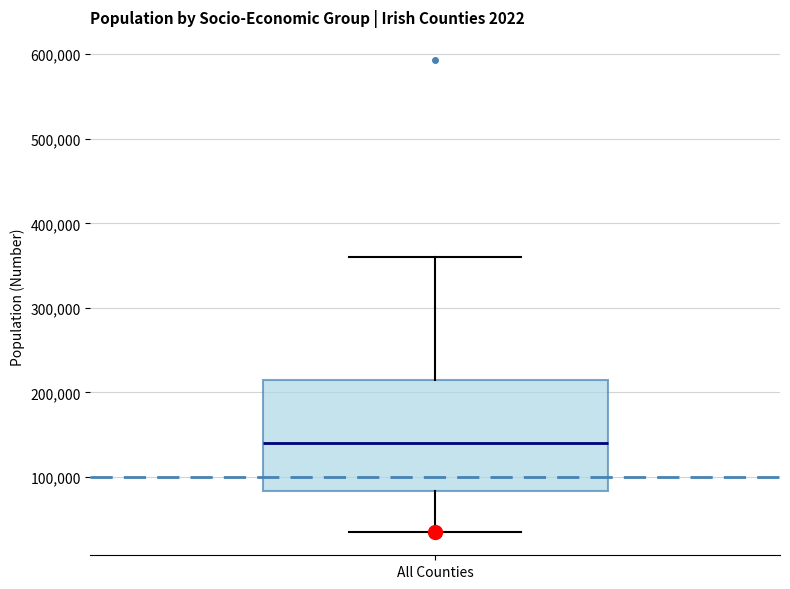

Transcribe this box plot: give where the median line is, the range the box spans, and where the two whiskers end, as read against the y-axis. The values are not printed on the chart, so give them approximately, as read against the axis.

median 140000, box 80000 to 220000, whiskers 40000 to 360000